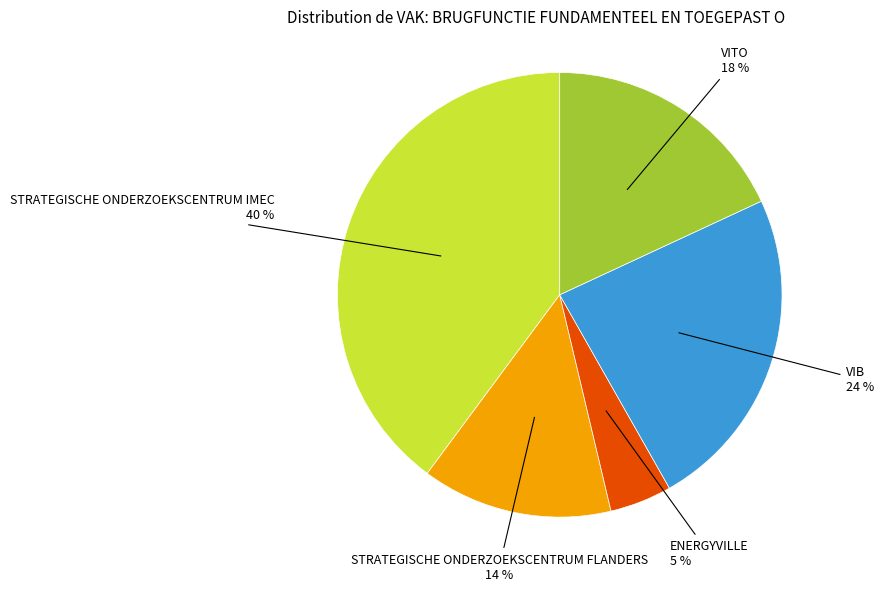

The STRATEGISCHE ONDERZOEKSCENTRUM FLANDERS slice represents 29% of the pie. True or false?

False